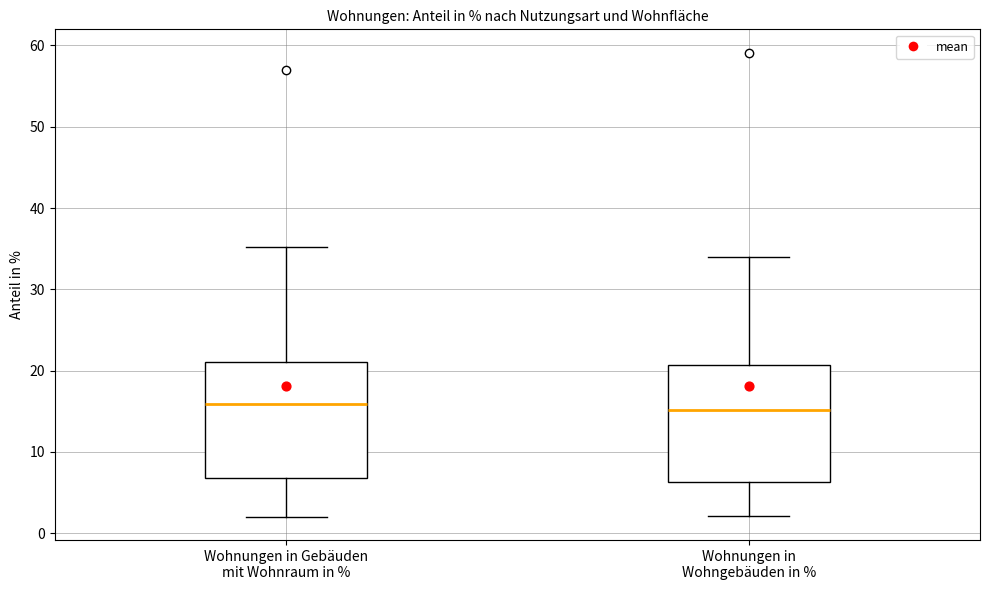

Reading left to right, read every box against the y-axis: the position of its median line, the range the box covers, and the ends of its whiskers. The values are not printed on the chart, so give them approximately, as read against the axis.

Wohnungen in Gebäuden mit Wohnraum in %: median 16, box 7 to 21, whiskers 2 to 35
Wohnungen in Wohngebäuden in %: median 15, box 6 to 21, whiskers 2 to 34